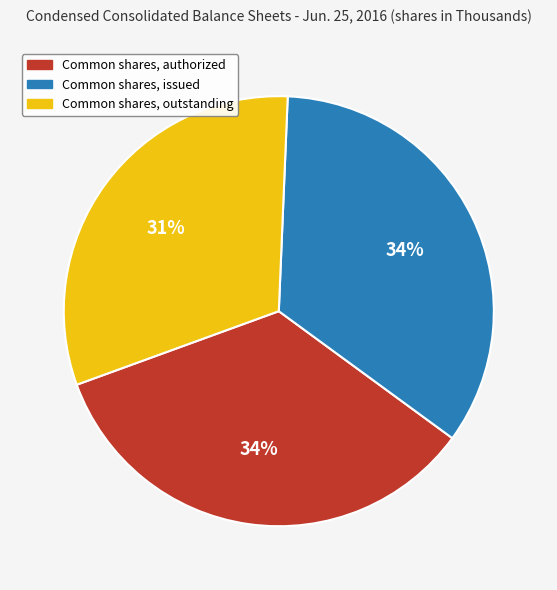

True or false: Common shares, issued accounts for 34% of the total.

True